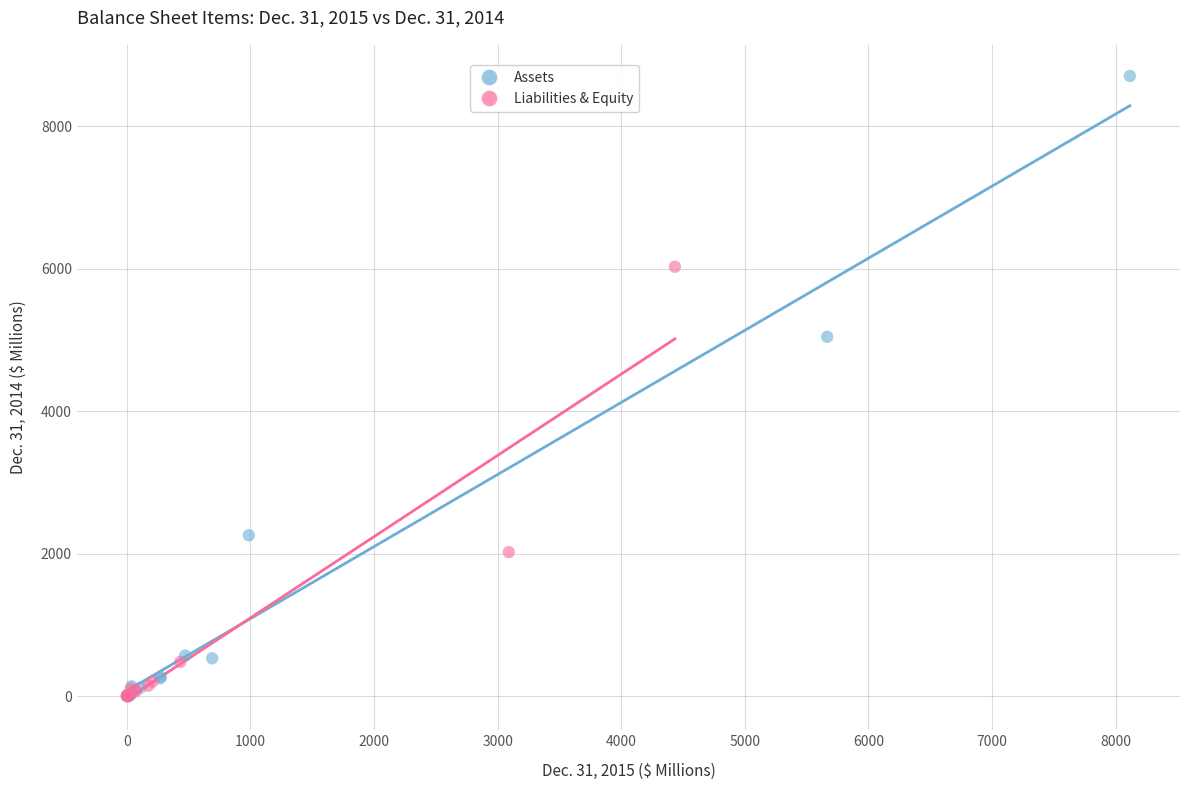

Which series contains the highest Y value?

Assets